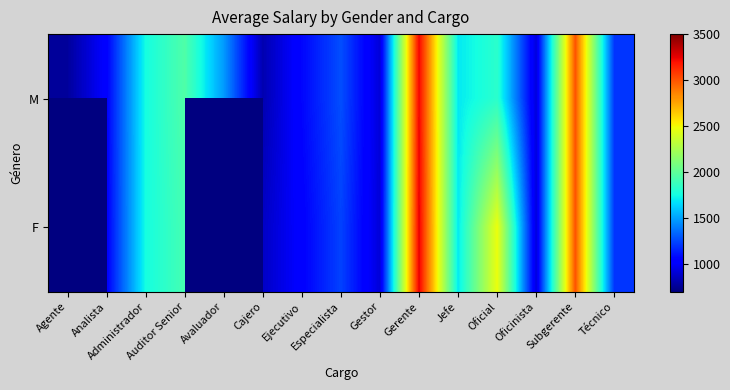

Which category has the lowest value in the M series?

Agente